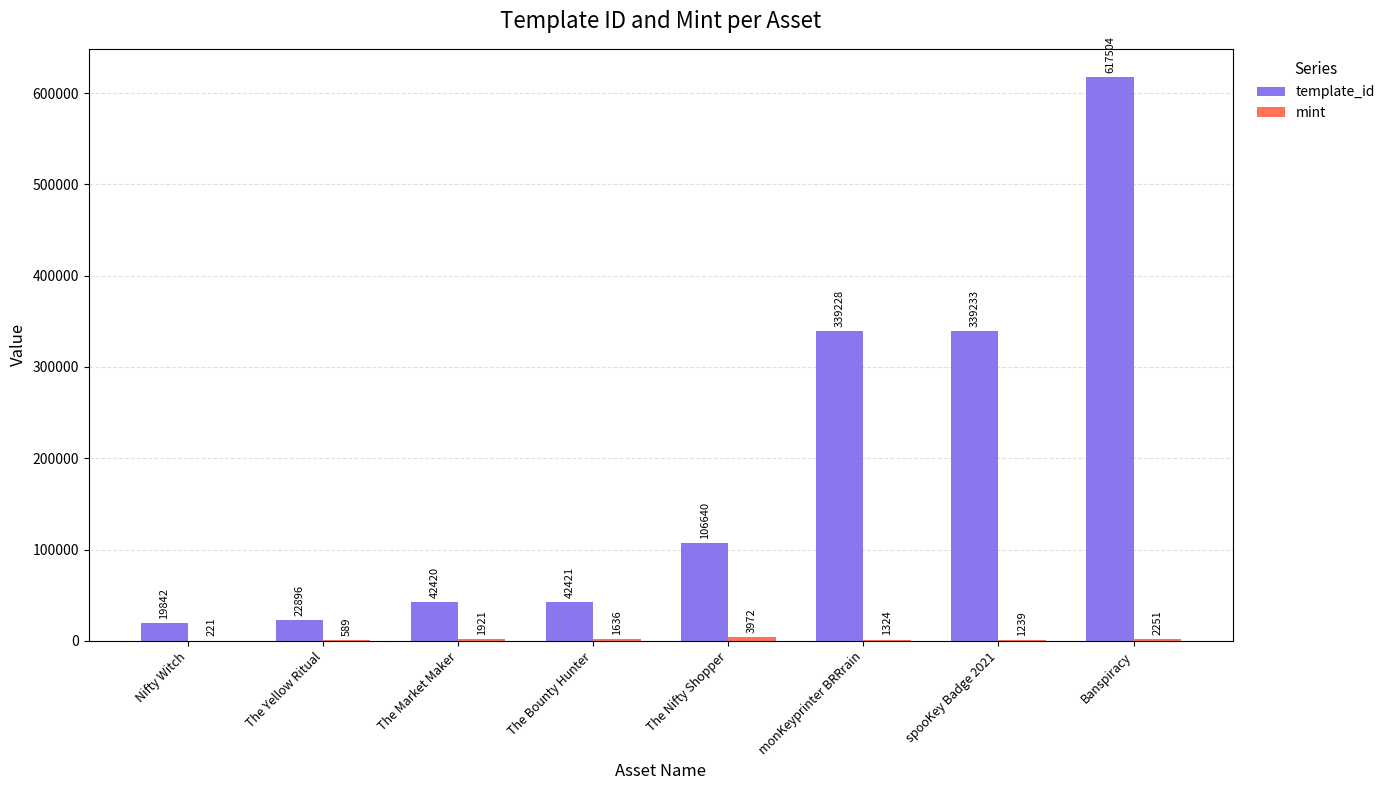

Does the chart contain stacked bars?

No